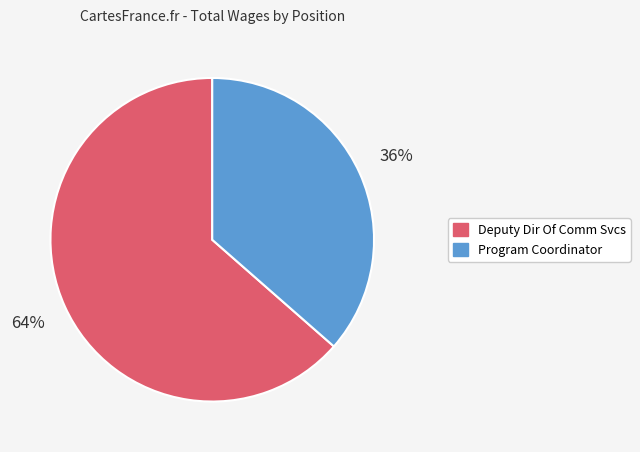

Which slice represents more than half of the pie?

Deputy Dir Of Comm Svcs